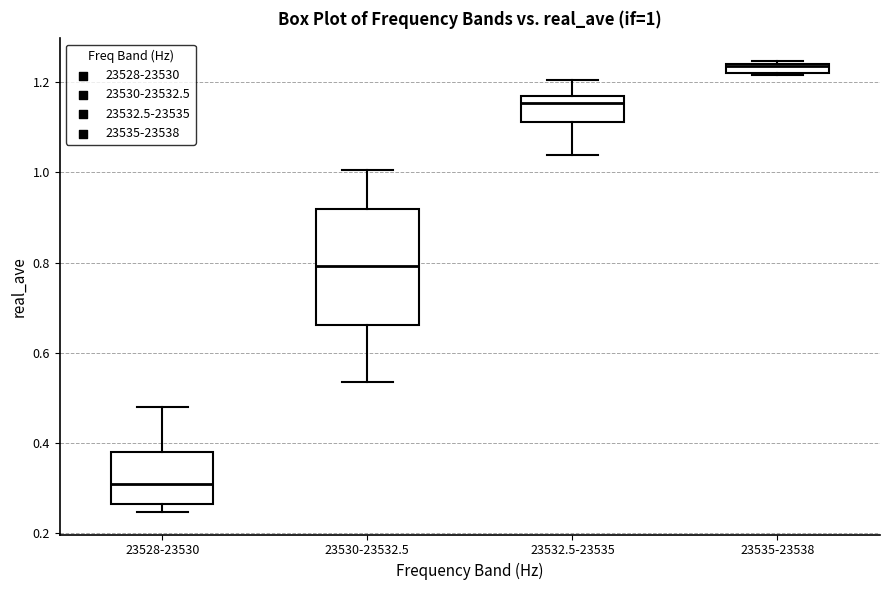

Which box's median line is the highest?

23535-23538